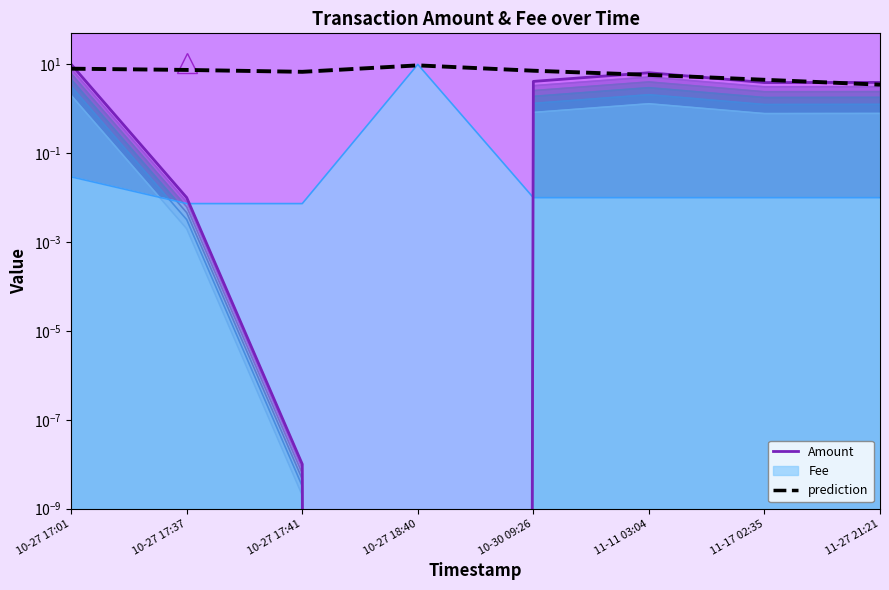

What is the label of the 7th point from the right?

10-27 17:37